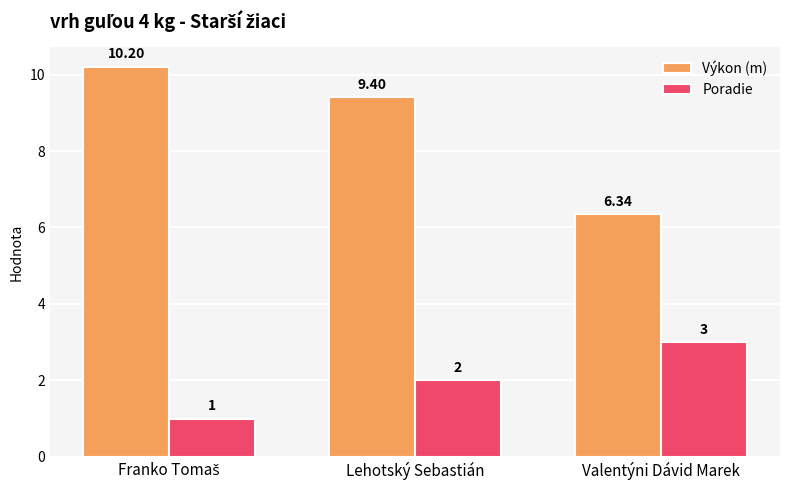

At how many categories does at least one series exceed 5?

3